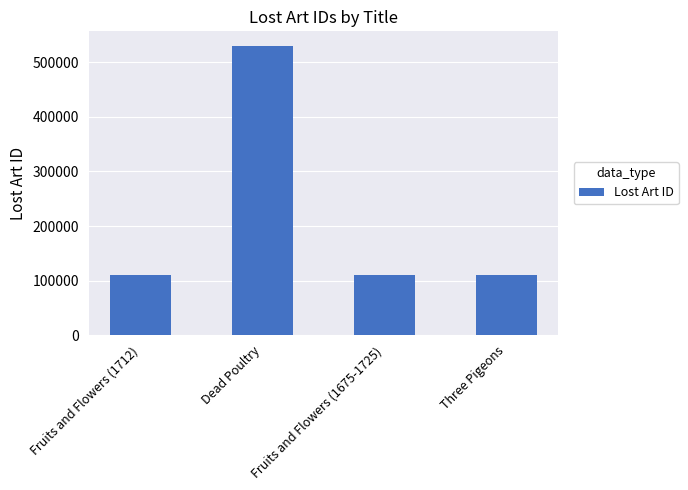

The chart shows a value of 59187 at Fruits and Flowers (1712). True or false?

False